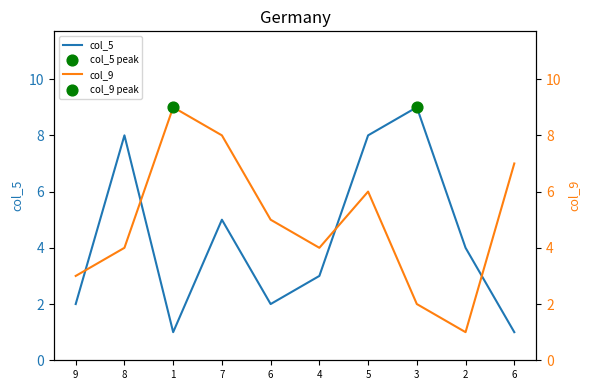

Which series has the largest total across all categories?

col_9